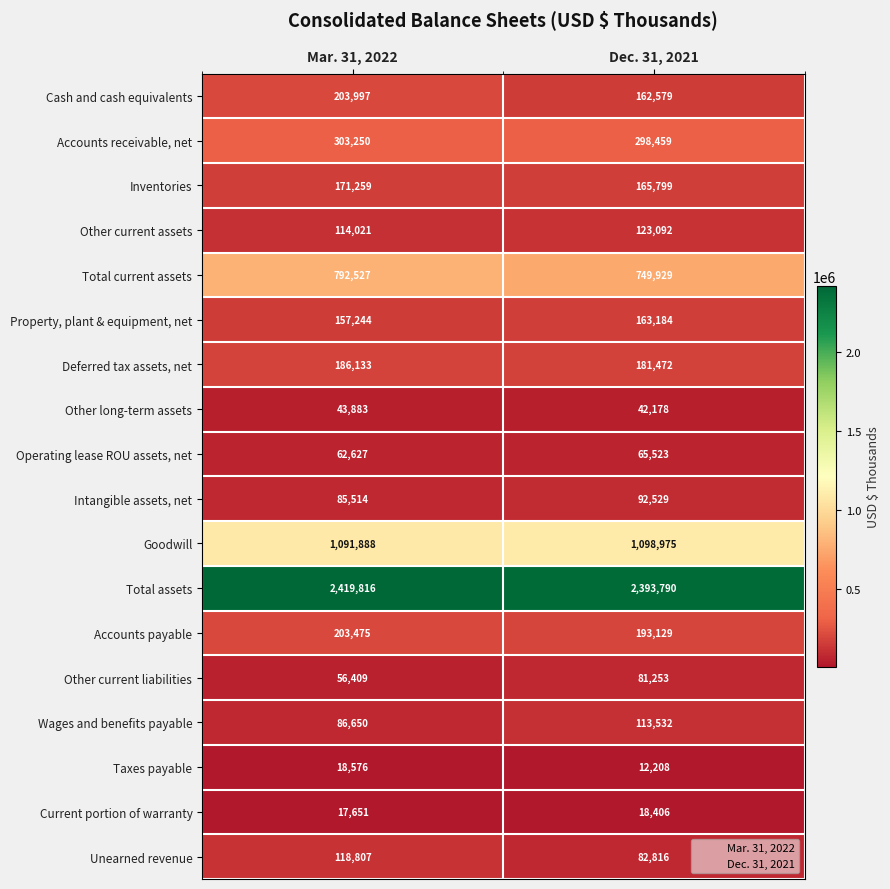

What is the difference between the highest and lowest values at Dec. 31, 2021?

2381582